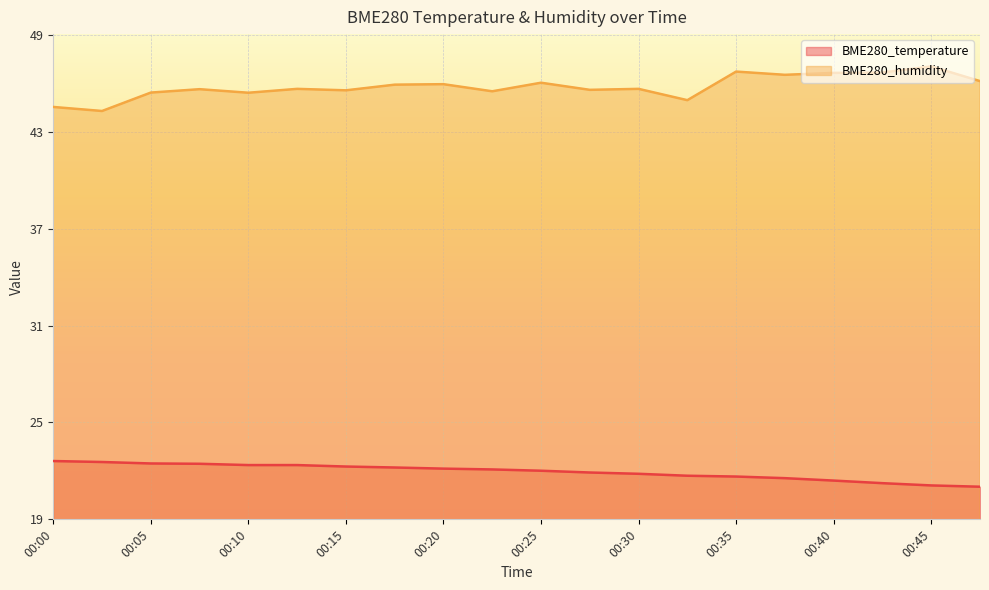

What is the maximum value shown in the chart?

47.0